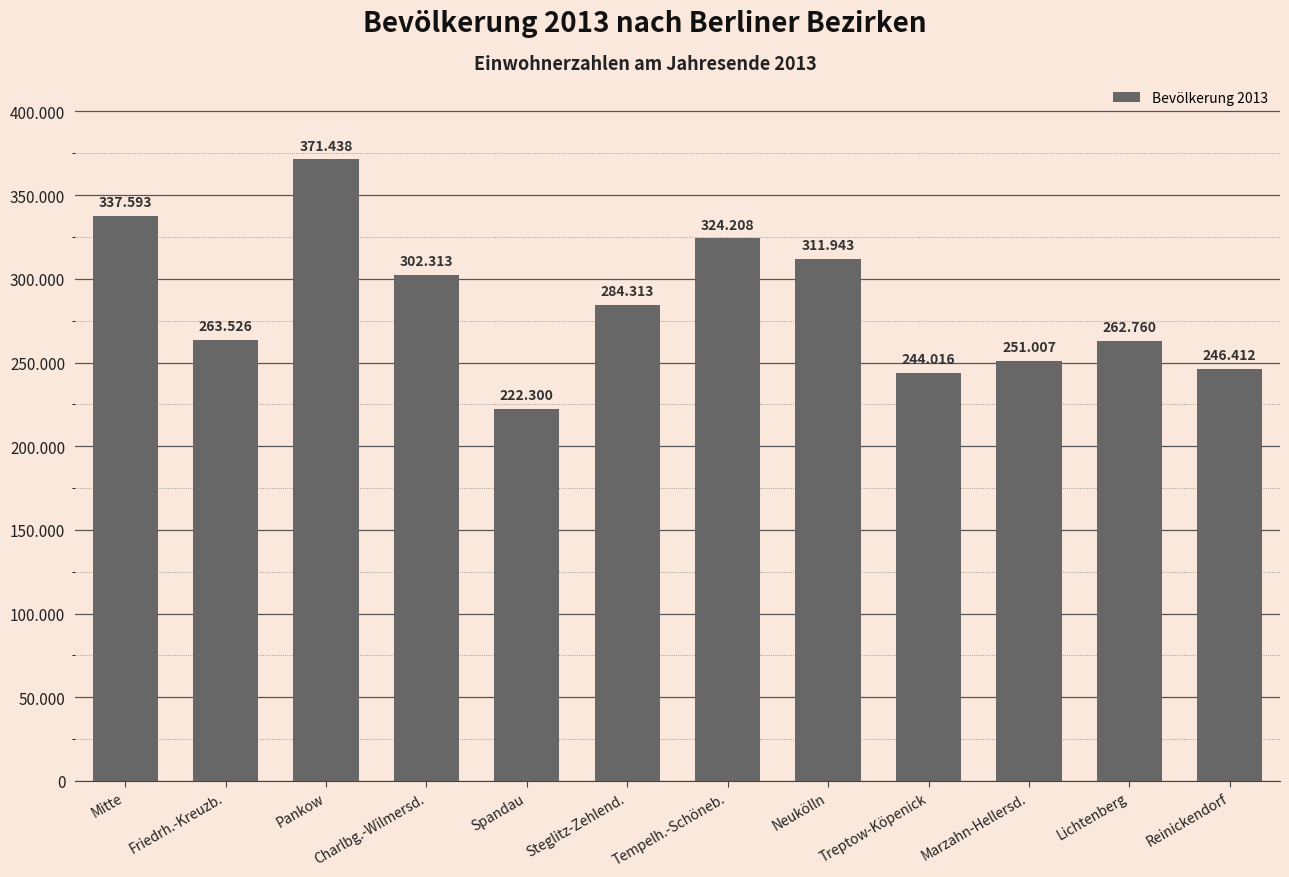

What is the difference between the second highest and second lowest values?

93577